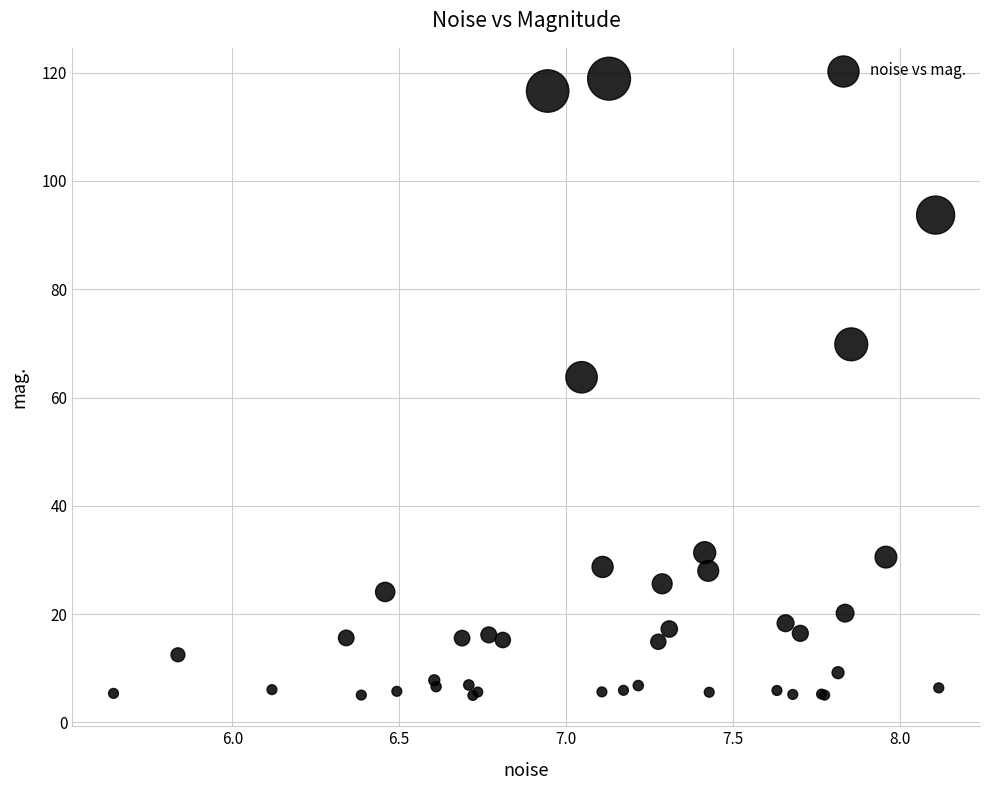

What Y value in the scatter plot is closest to 61?

63.7